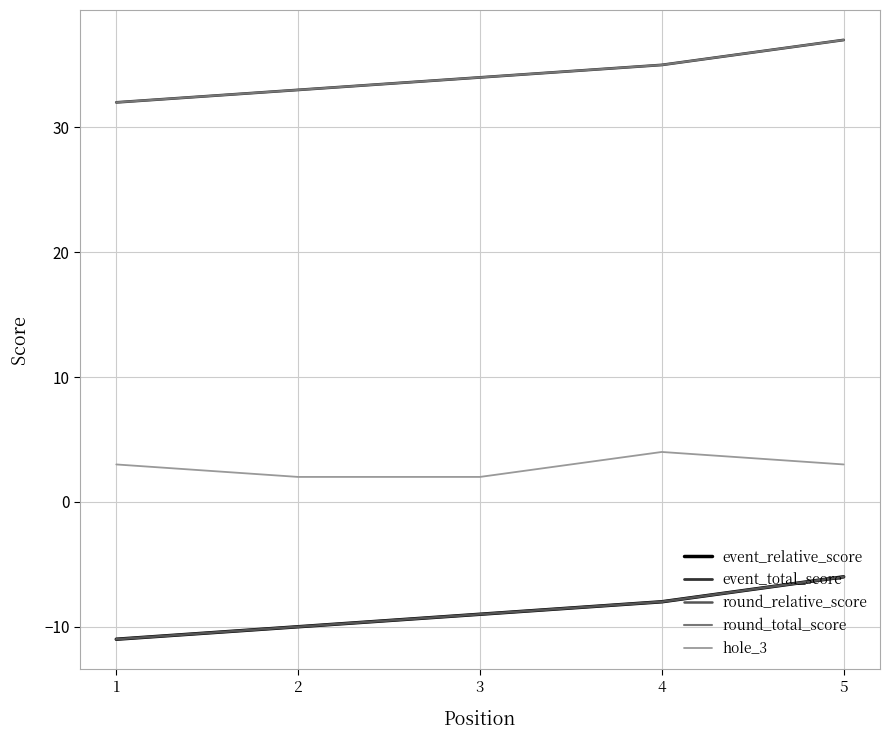

Is this an area chart (filled region under the line)?

No